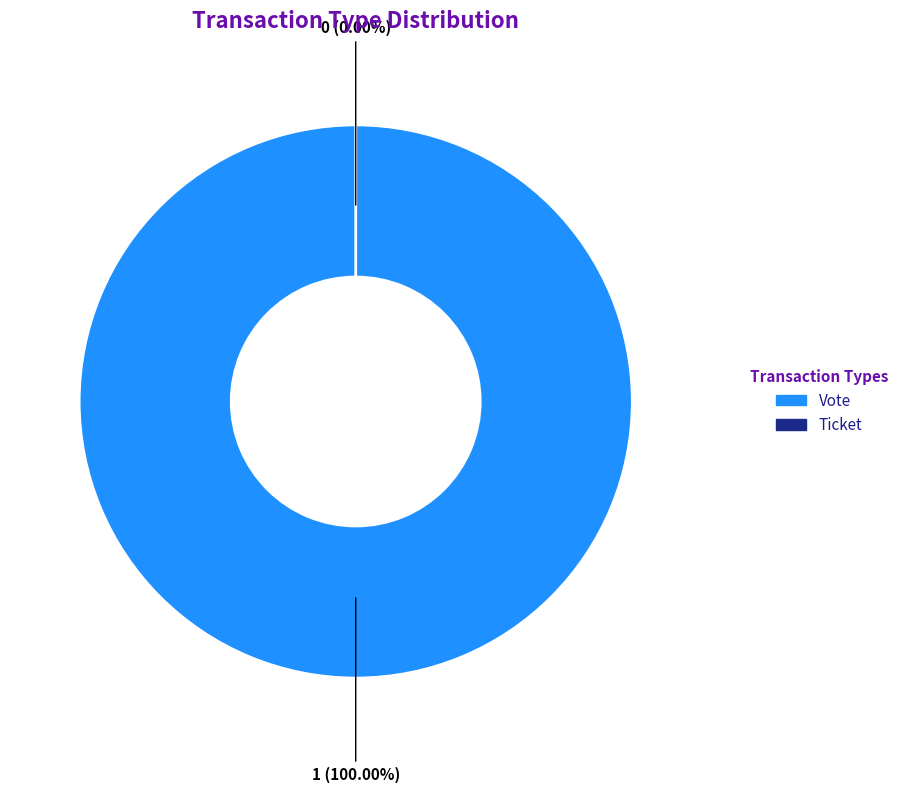

What is the change in value from Vote to Ticket?

-1